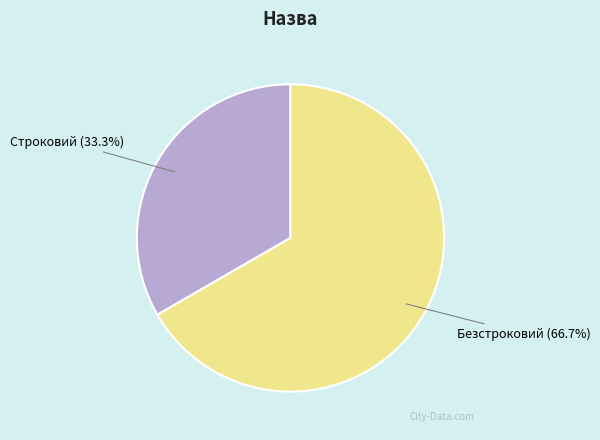

To the nearest percent, what is the average slice percentage?

50%